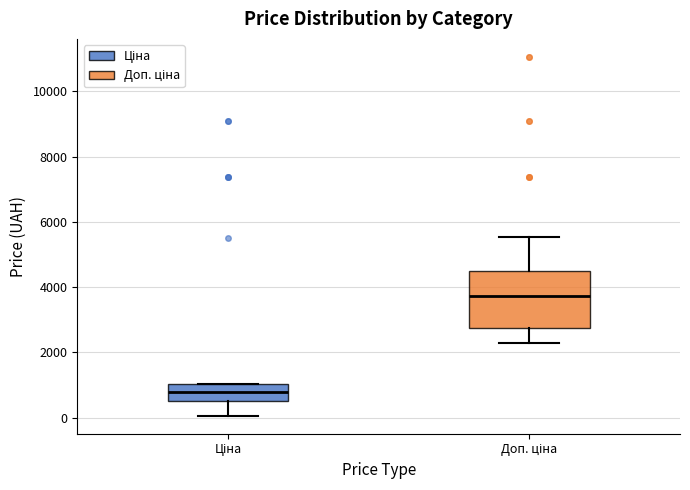

Where does the median line of the box for Доп. ціна sit on the y-axis? The values are not printed on the chart, so give them approximately, as read against the axis.

3800